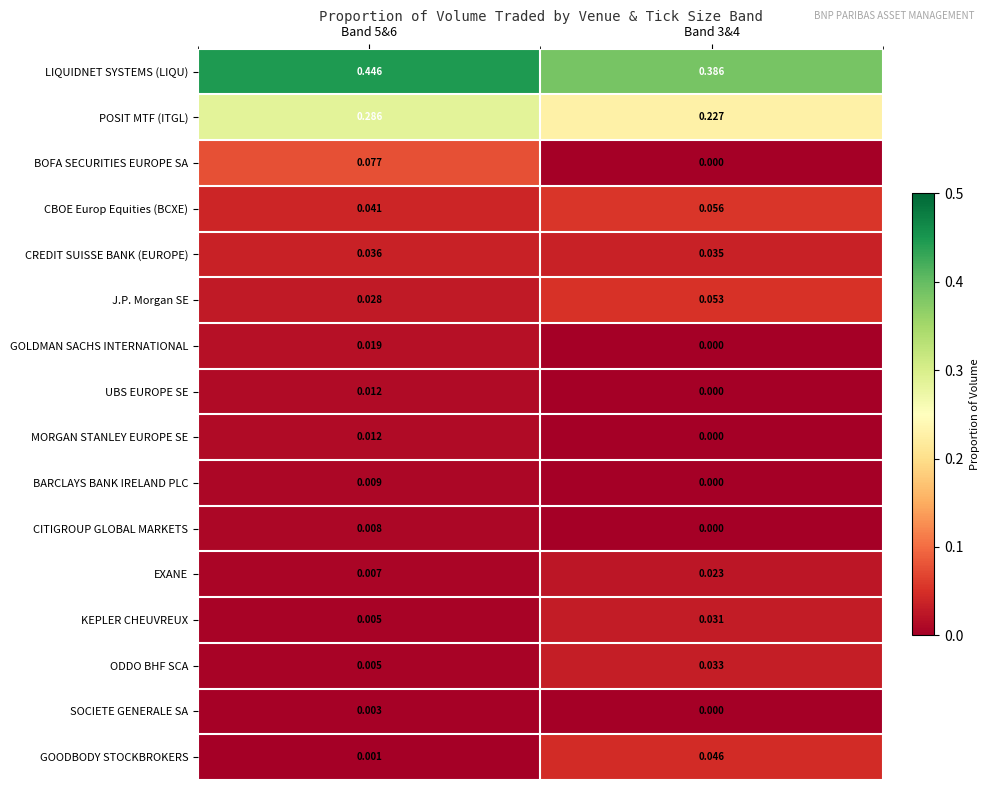

Which series has the largest total across all categories?

LIQUIDNET SYSTEMS (LIQU)